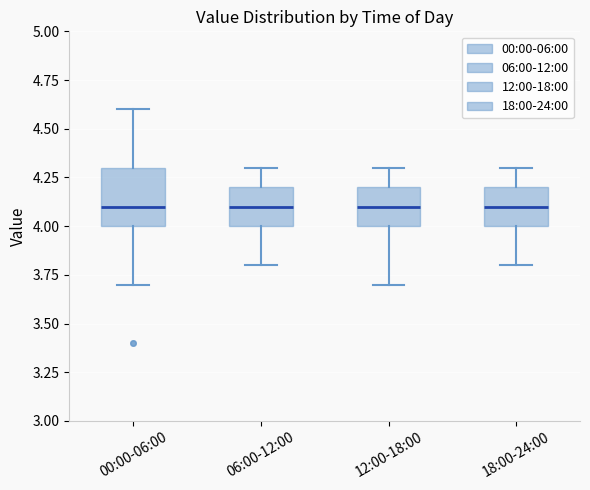

Reading left to right, transcribe this box plot: for each box, give where its median line is, the range the box spans, and where its two whiskers end, as read against the y-axis. The values are not printed on the chart, so give them approximately, as read against the axis.

00:00-06:00: median 4.1, box 4.0 to 4.3, whiskers 3.7 to 4.6
06:00-12:00: median 4.1, box 4.0 to 4.2, whiskers 3.8 to 4.3
12:00-18:00: median 4.1, box 4.0 to 4.2, whiskers 3.7 to 4.3
18:00-24:00: median 4.1, box 4.0 to 4.2, whiskers 3.8 to 4.3